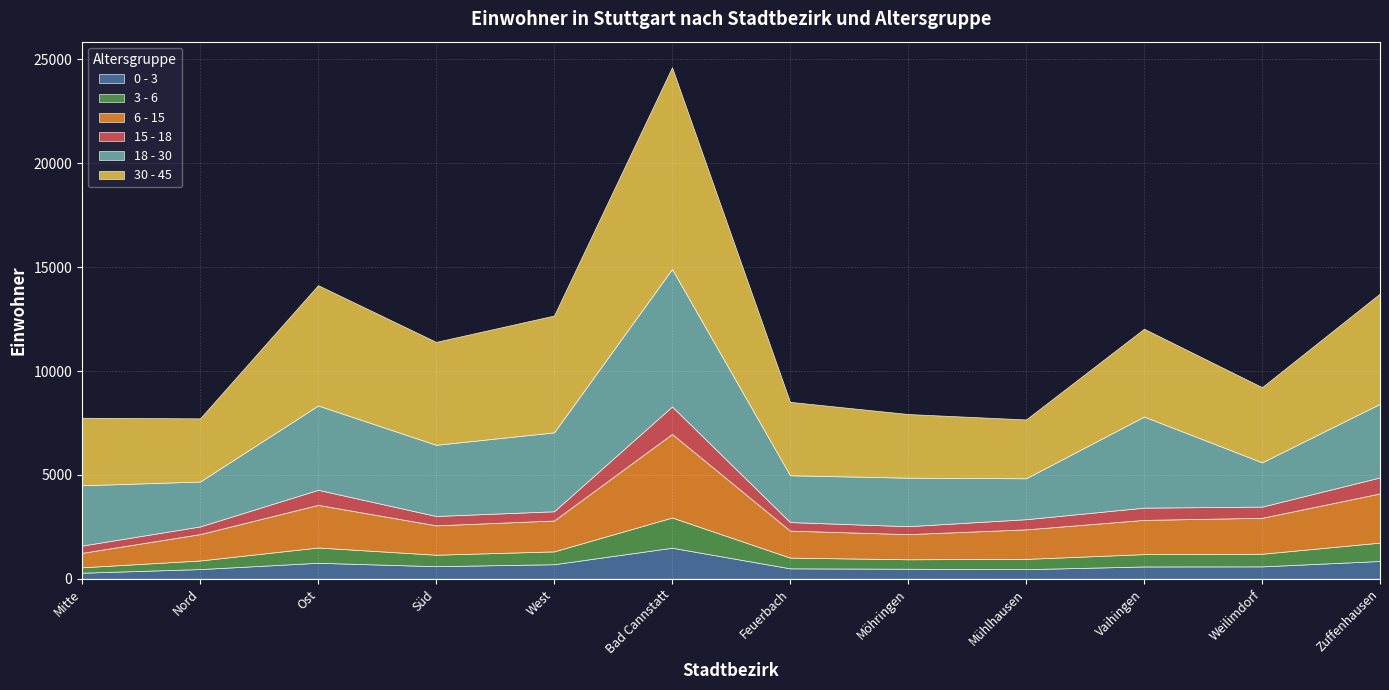

The 30 - 45 series shows 4956 at Süd. True or false?

True